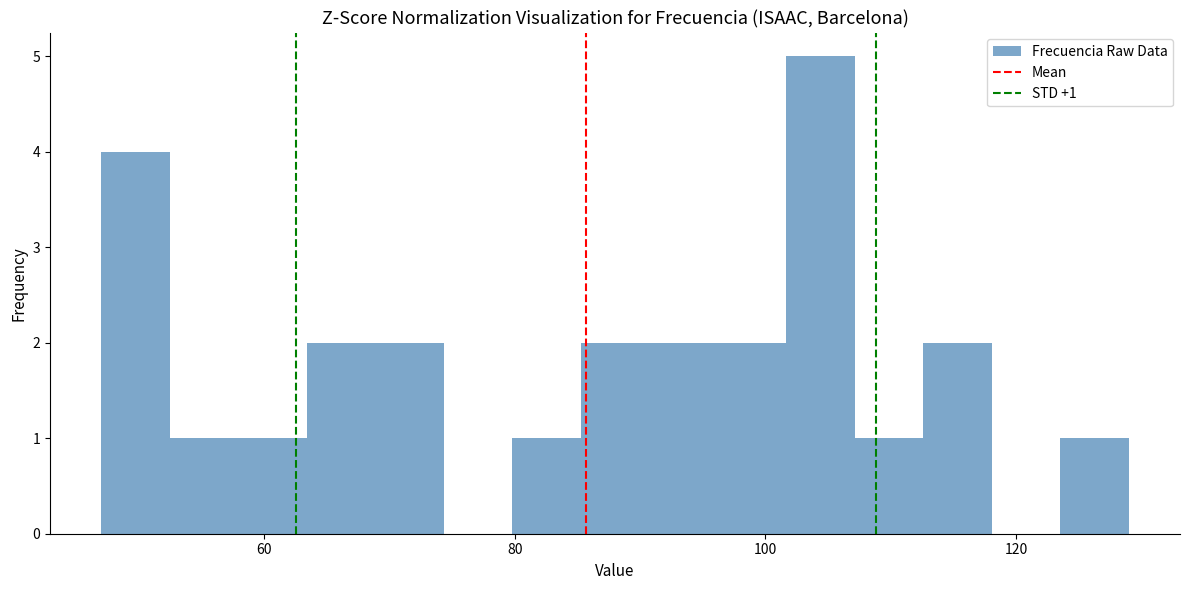

Read against the x-axis, roughly where is the centre of the tallest bar?

104